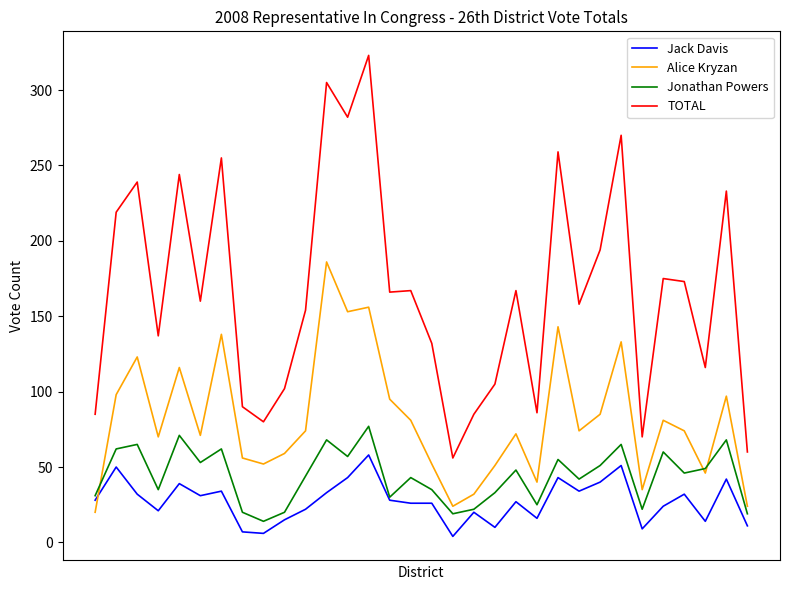

Rank the series by their maximum value, from lowest to highest.

Jack Davis, Jonathan Powers, Alice Kryzan, TOTAL